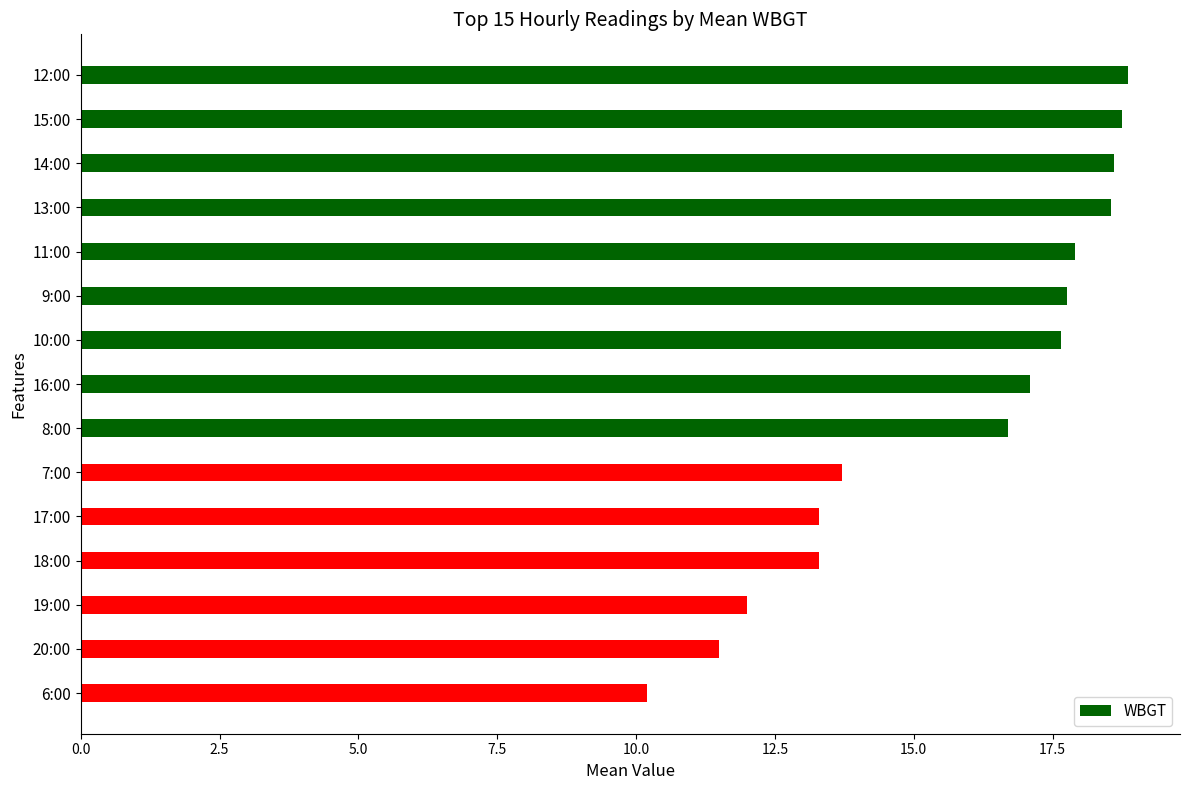

What is the average value?

15.7